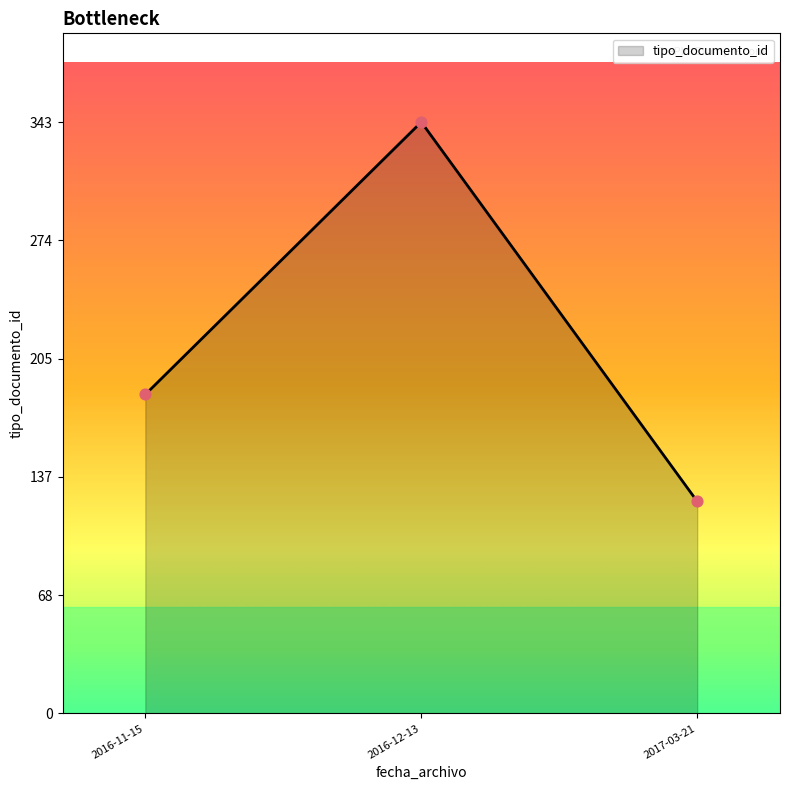

Approximately how many times larger is the value at 2017-03-21 compared to 2016-12-13?

0.4